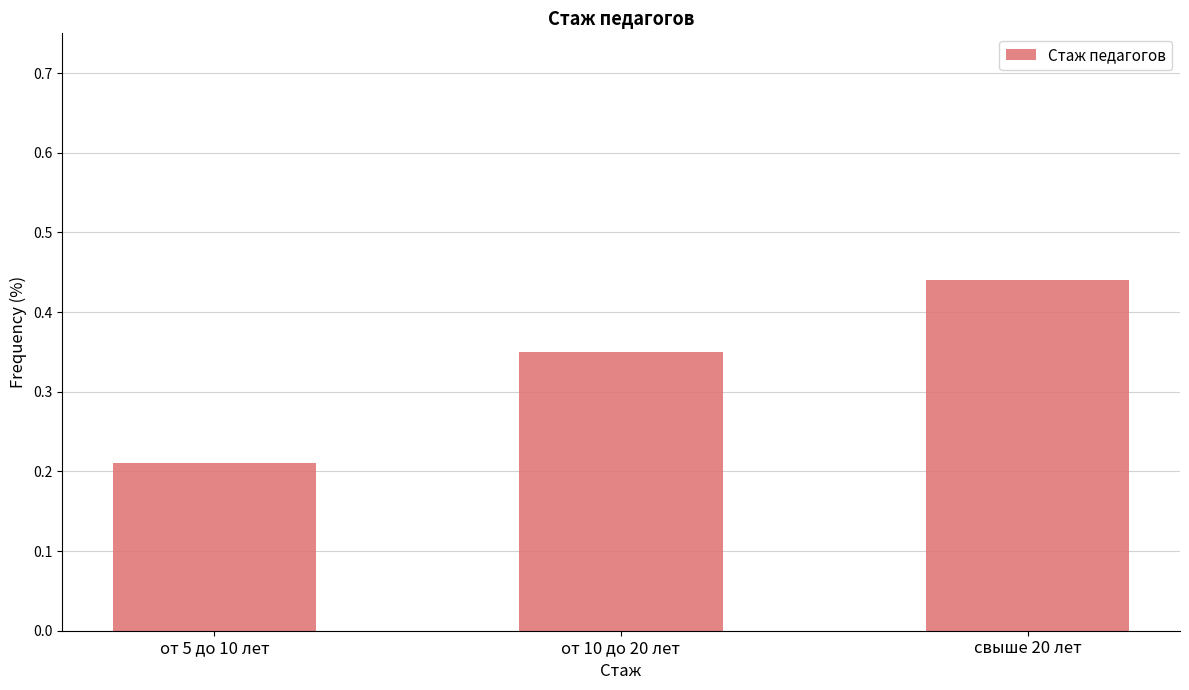

Where is the data nearest to the value 0?

от 5 до 10 лет